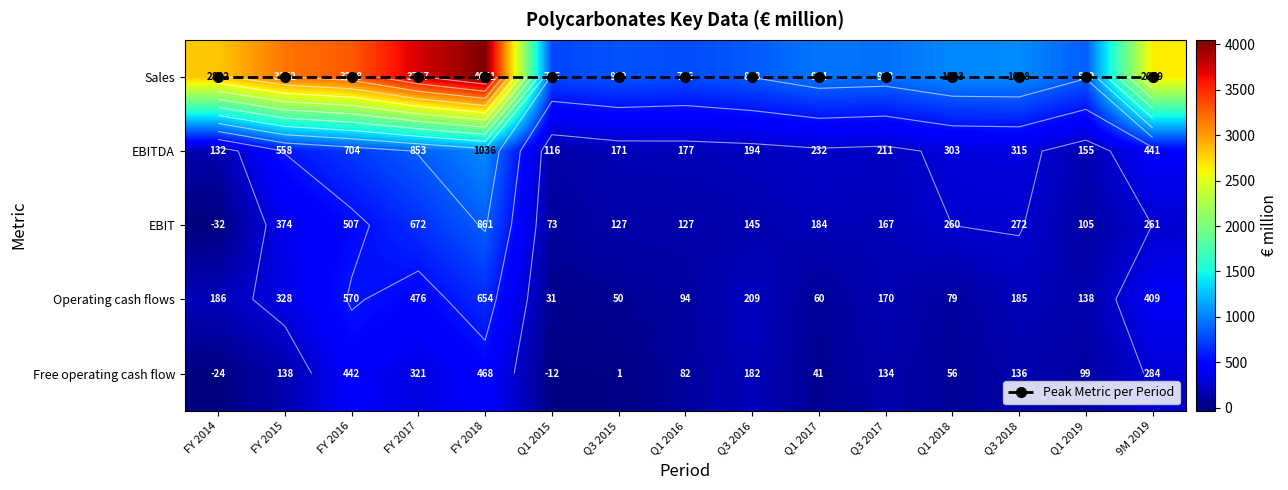

What is the approximate value of EBITDA at Q1 2019?

155